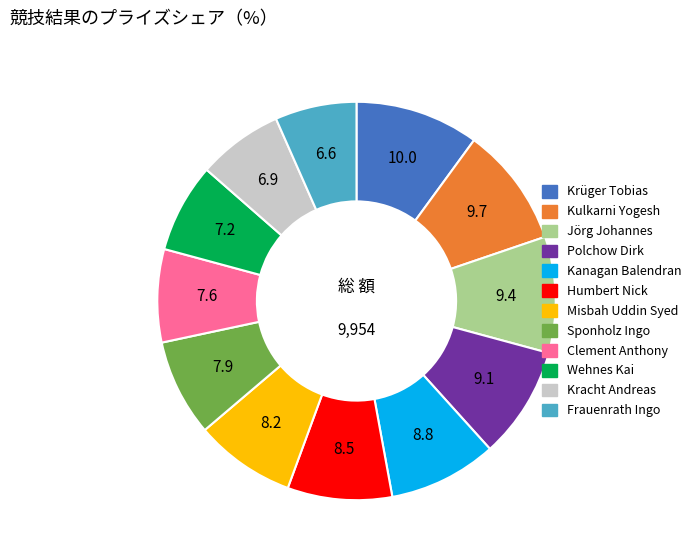

The Kanagan Balendran slice represents 15% of the pie. True or false?

False